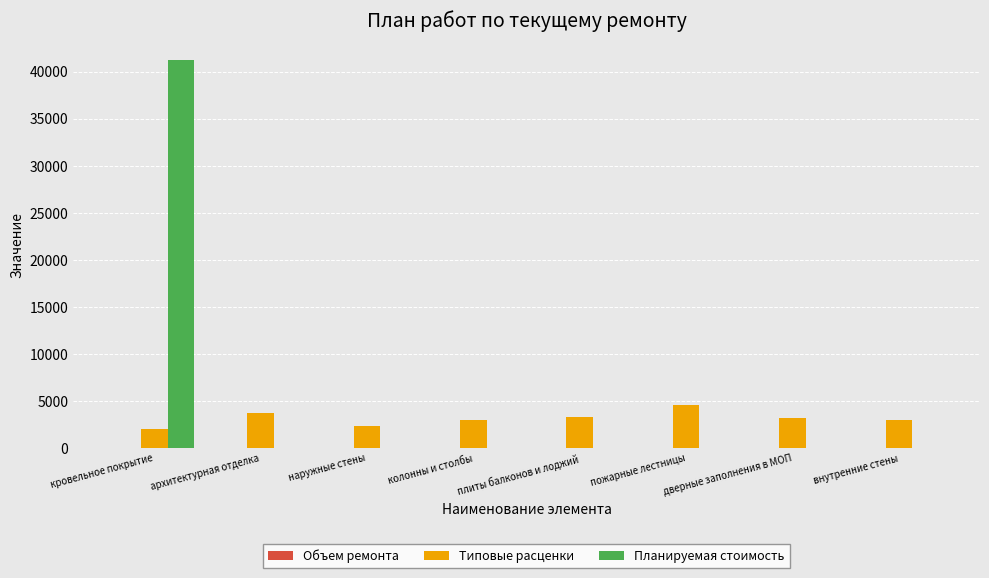

Which series has the largest range (max minus min)?

Планируемая стоимость